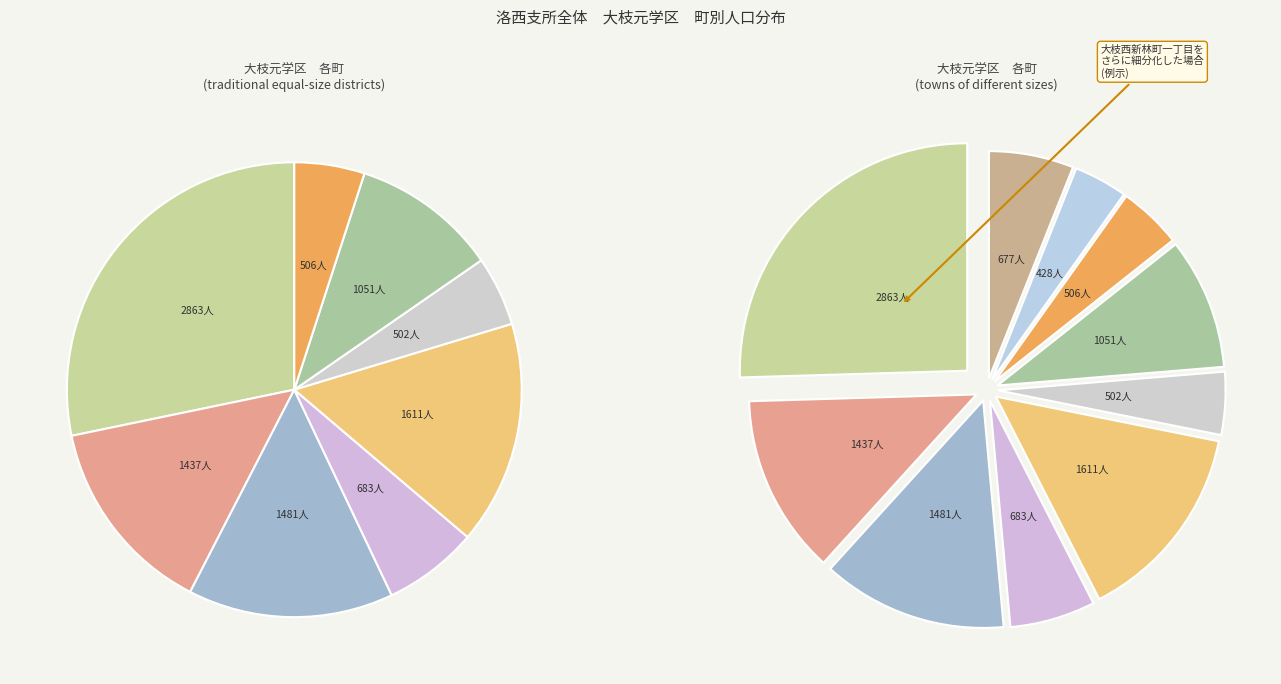

Approximately how many times larger is the value at 大枝東長町 compared to 大枝西新林町二丁目?

1.5